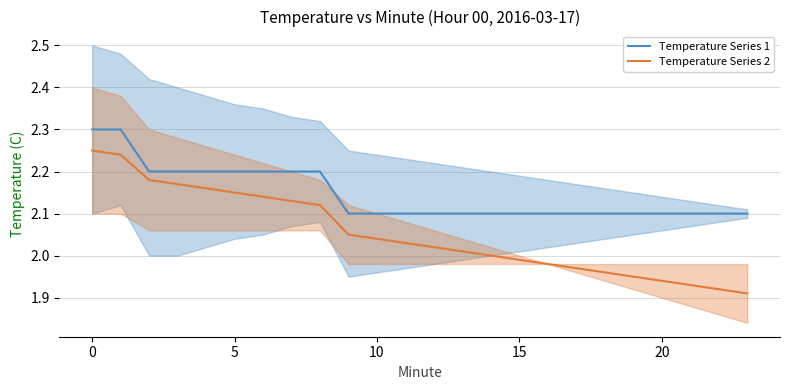

How many lines are shown in the chart?

2